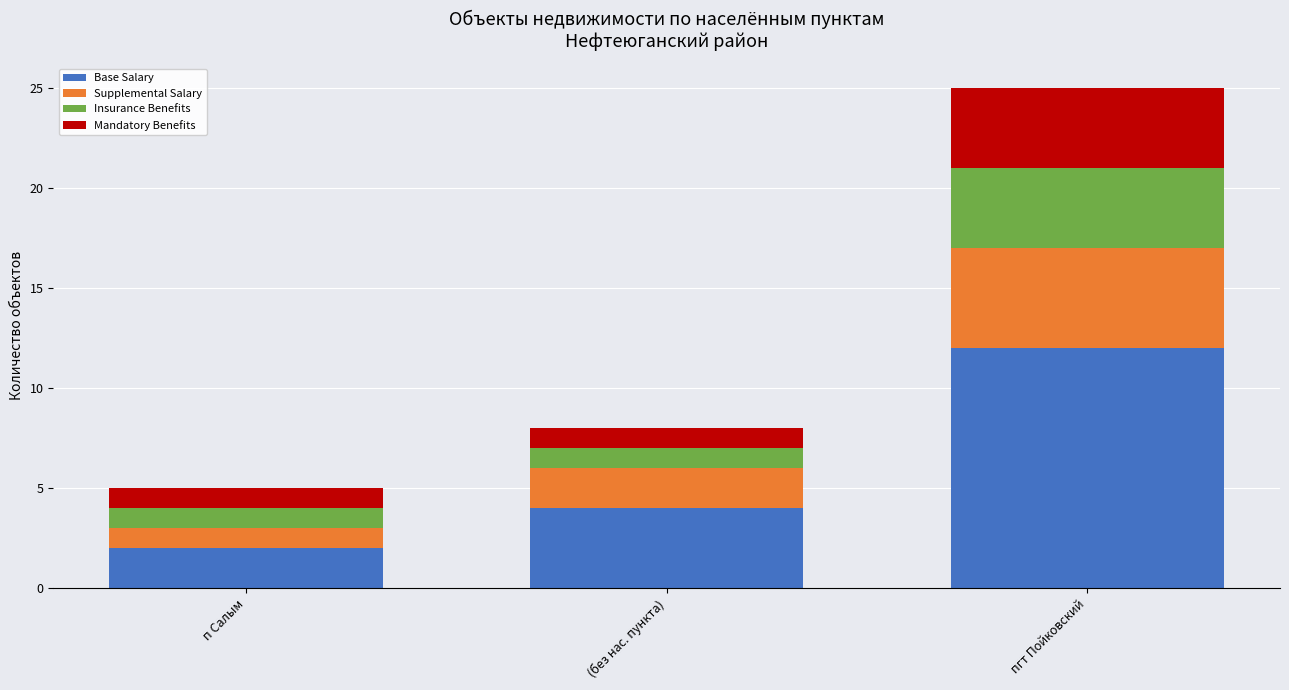

What is the value of the Base Salary bar at the 3rd from the left?

12